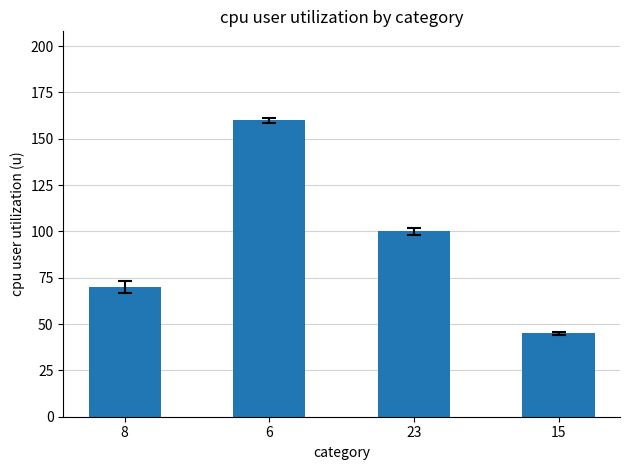

The value at 6 is 271. True or false?

False